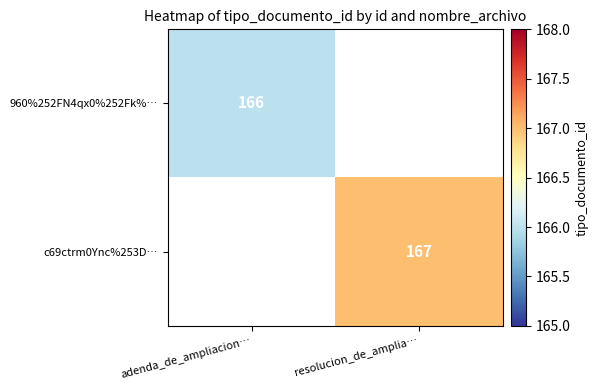

The c69ctrm0Ync%253D… series shows 49.2 at resolucion_de_amplia…. True or false?

False